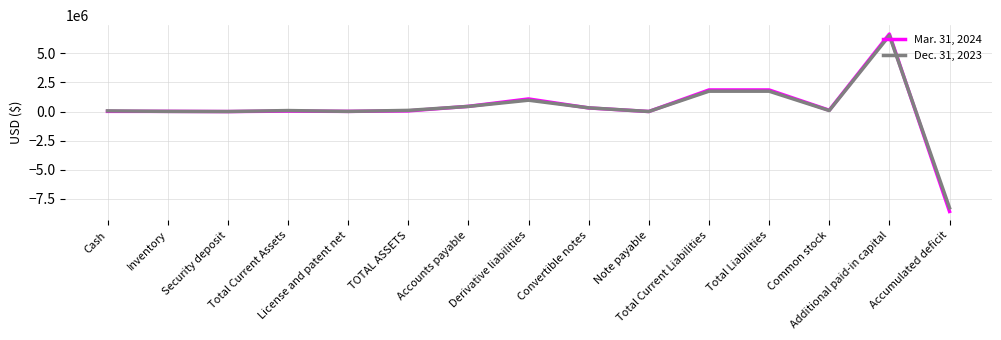

At Total Liabilities, list the series in order from smallest to largest.

Dec. 31, 2023, Mar. 31, 2024